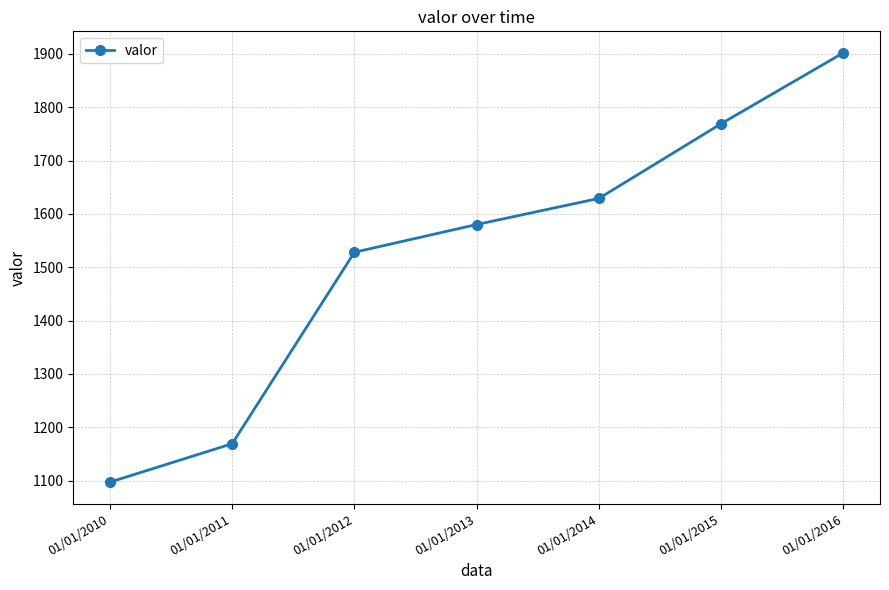

Where is the data nearest to the value 1499?

01/01/2012